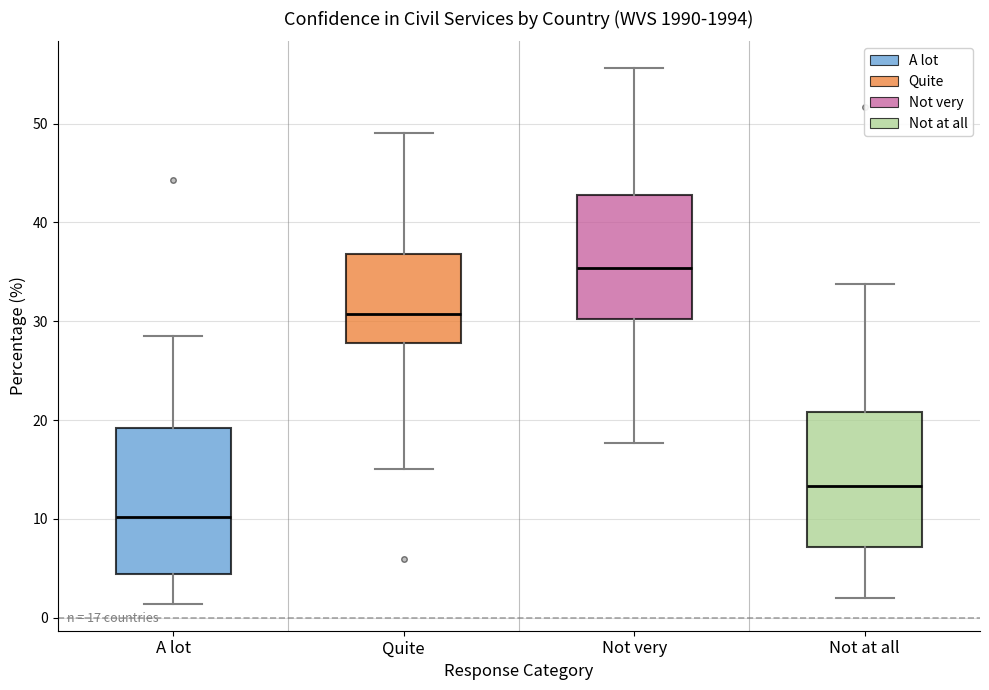

Which box is the tallest, from its lower edge to its upper edge?

A lot